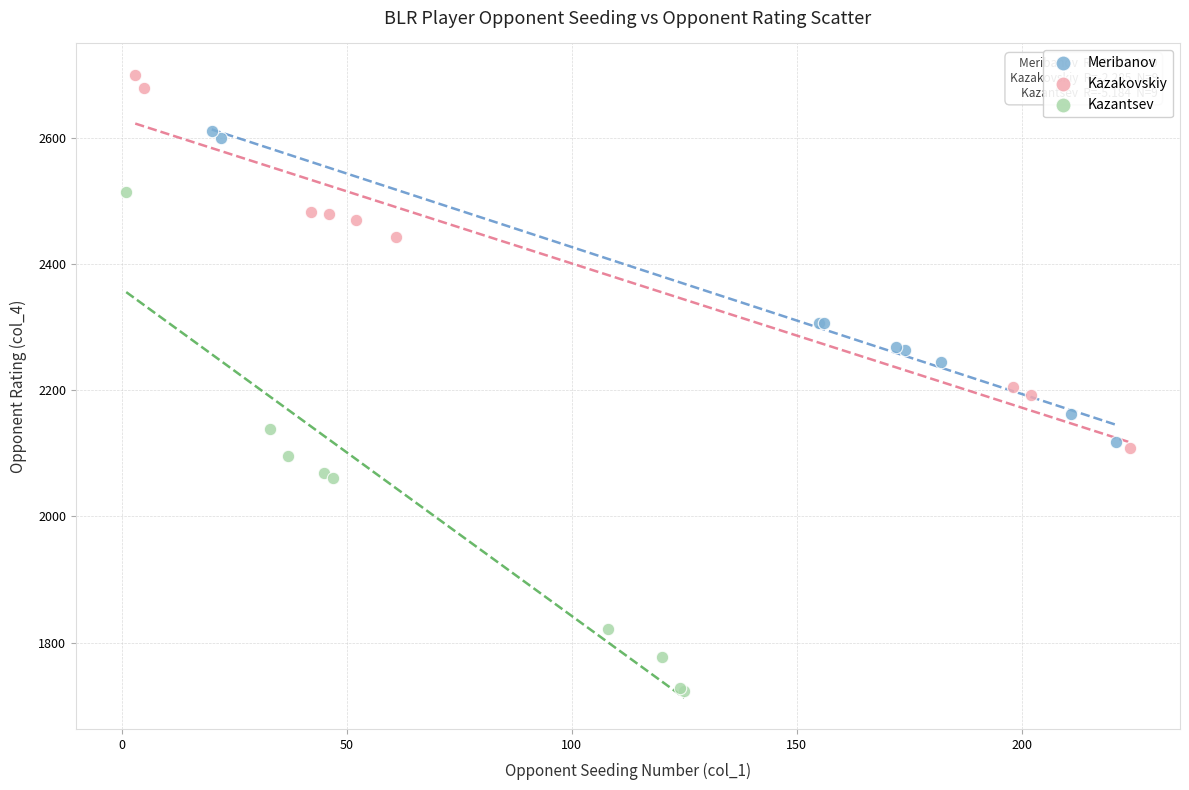

Which series reaches the minimum Y coordinate?

Kazantsev